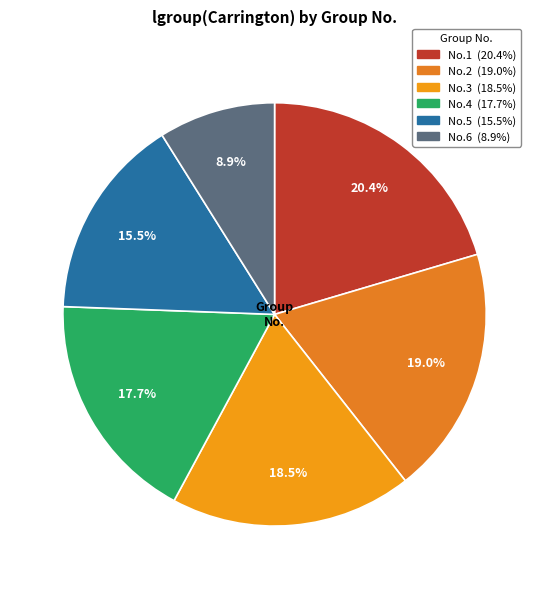

Count the number of slices in the pie.

6